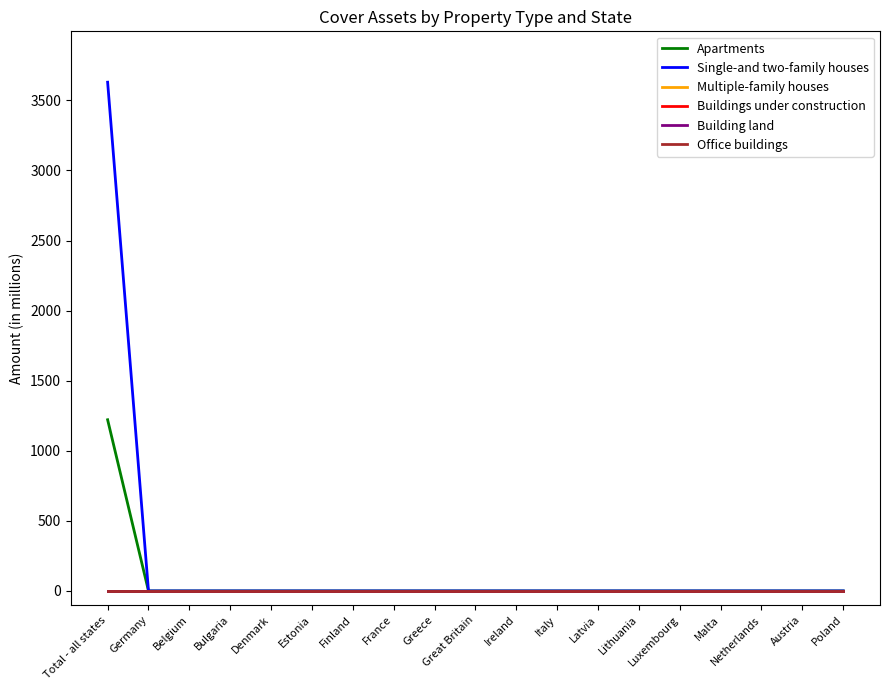

Reading right to left, transcribe all the data shown in this chart.

Apartments: 0.0	0.0	0.0	0.0	0.0	0.0	0.0	0.0	0.0	0.0	0.0	0.0	0.0	0.0	0.0	0.0	0.0	0.0	1221.4
Single-and two-family houses: 0.0	0.0	0.0	0.0	0.0	0.0	0.0	0.0	0.0	0.0	0.0	0.0	0.0	0.0	0.0	0.0	0.0	0.0	3629.7
Multiple-family houses: 0.0	0.0	0.0	0.0	0.0	0.0	0.0	0.0	0.0	0.0	0.0	0.0	0.0	0.0	0.0	0.0	0.0	0.0	0.0
Buildings under construction: 0.0	0.0	0.0	0.0	0.0	0.0	0.0	0.0	0.0	0.0	0.0	0.0	0.0	0.0	0.0	0.0	0.0	0.0	0.0
Building land: 0.0	0.0	0.0	0.0	0.0	0.0	0.0	0.0	0.0	0.0	0.0	0.0	0.0	0.0	0.0	0.0	0.0	0.0	0.0
Office buildings: 0.0	0.0	0.0	0.0	0.0	0.0	0.0	0.0	0.0	0.0	0.0	0.0	0.0	0.0	0.0	0.0	0.0	0.0	0.0